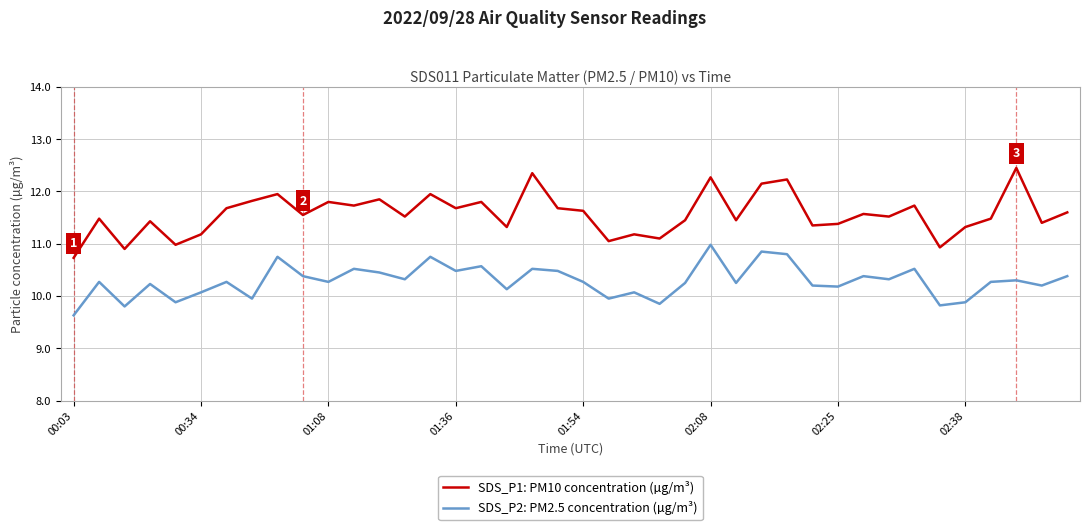

True or false: SDS_P1: PM10 concentration (µg/m³) and SDS_P2: PM2.5 concentration (µg/m³) intersect in this chart.

False